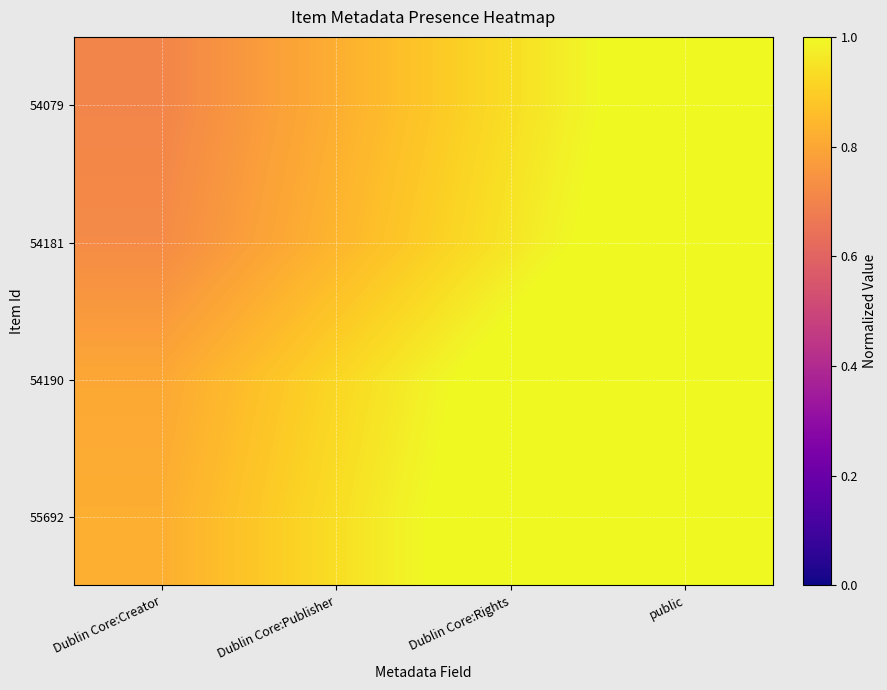

Reading left to right, extract all data points from this chart.

54079: Dublin Core:Creator=0.7	Dublin Core:Publisher=0.8	Dublin Core:Rights=0.9	public=1.1
54181: Dublin Core:Creator=0.7	Dublin Core:Publisher=0.8	Dublin Core:Rights=1.0	public=1.1
54190: Dublin Core:Creator=0.8	Dublin Core:Publisher=0.9	Dublin Core:Rights=1.0	public=1.2
55692: Dublin Core:Creator=0.8	Dublin Core:Publisher=0.9	Dublin Core:Rights=1.1	public=1.2